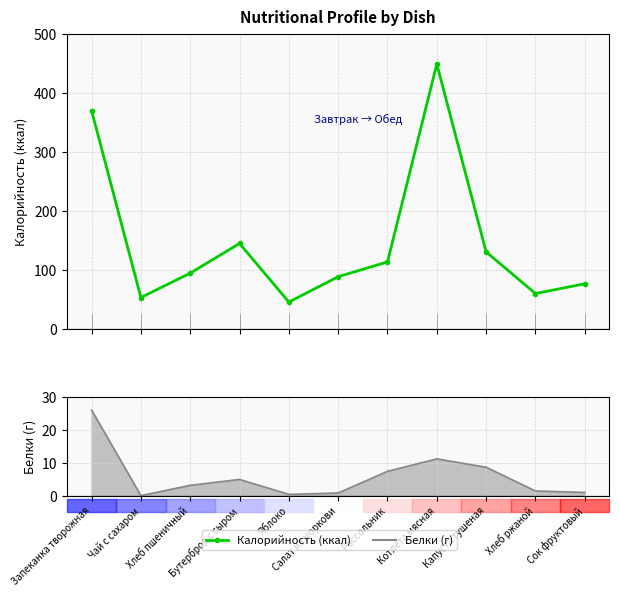

What is the average value of the Белки (г) series?

5.9